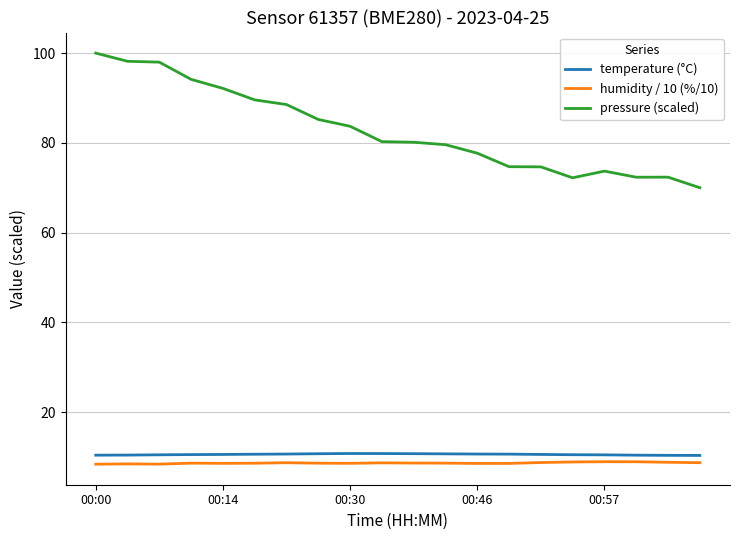

True or false: temperature (°C) and pressure (scaled) intersect in this chart.

False